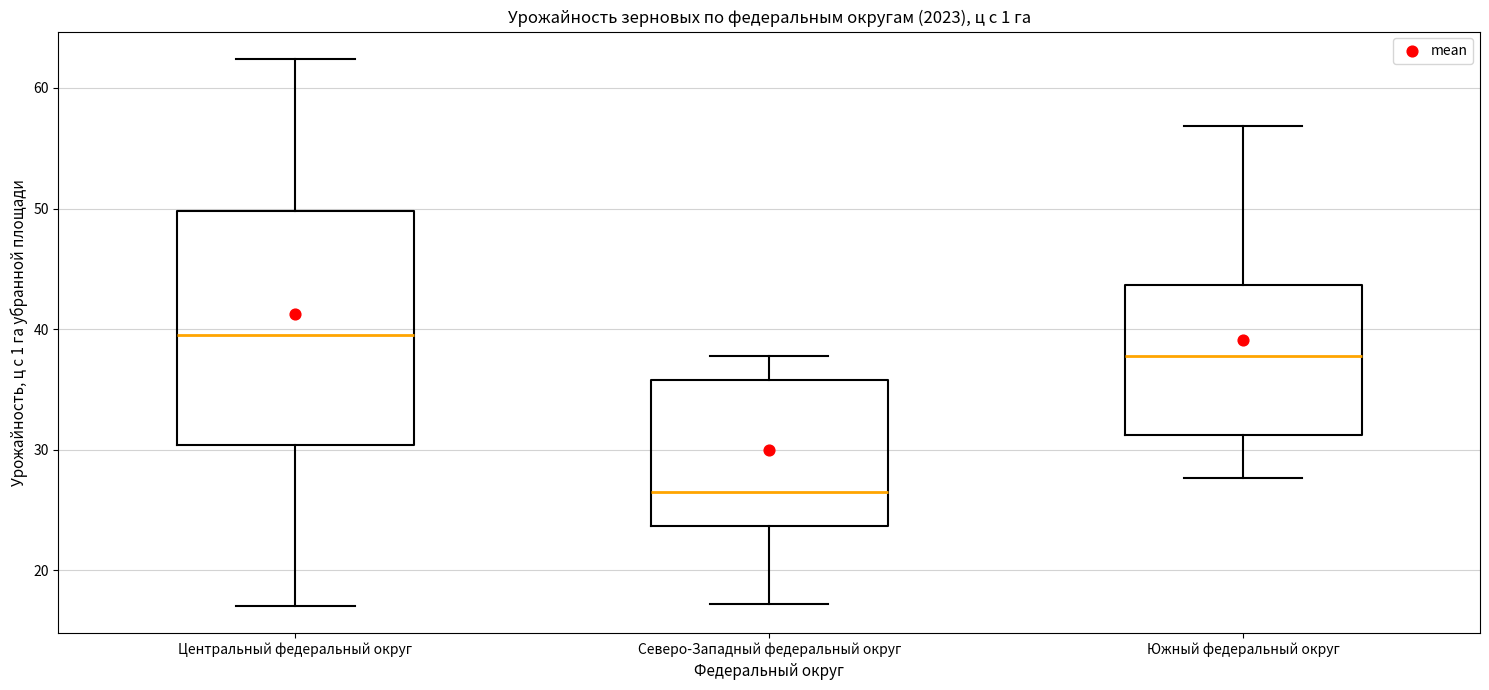

Reading left to right, transcribe this box plot: for each box, give where its median line is, the range the box spans, and where its two whiskers end, as read against the y-axis. The values are not printed on the chart, so give them approximately, as read against the axis.

Центральный федеральный округ: median 40, box 30 to 50, whiskers 17 to 62
Северо-Западный федеральный округ: median 26, box 24 to 36, whiskers 17 to 38
Южный федеральный округ: median 38, box 31 to 44, whiskers 28 to 57